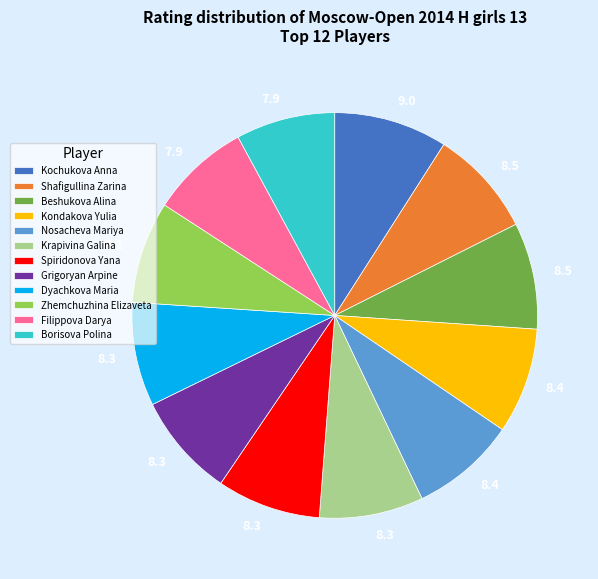

Count the number of slices in the pie.

12